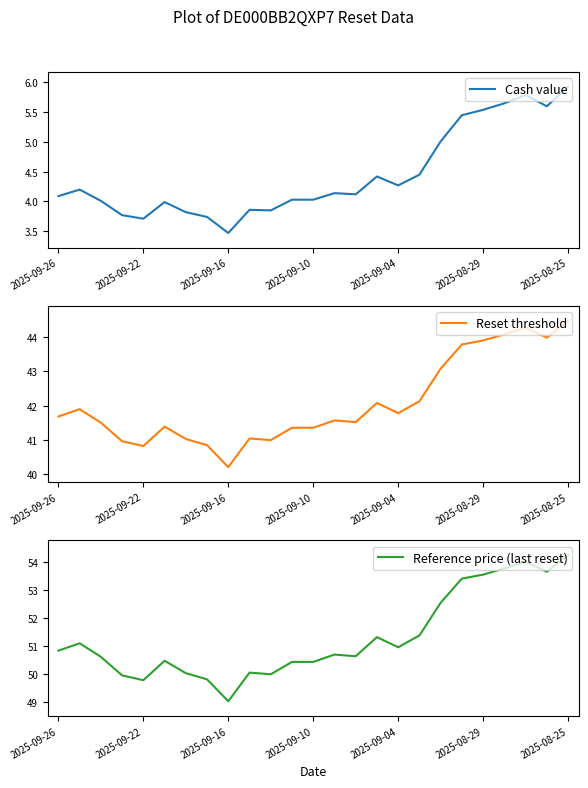

Which series has the largest range (max minus min)?

Reference price (last reset)